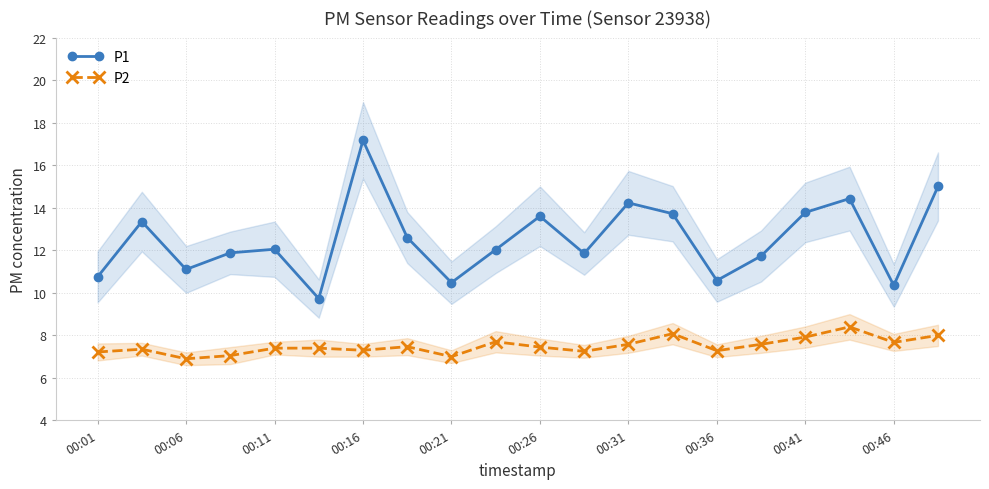

Reading left to right, extract all data points from this chart.

P1: 10.8	13.3	11.1	11.9	12.1	9.7	17.2	12.6	10.5	12.0	13.6	11.8	14.2	13.7	10.6	11.7	13.8	14.4	10.3	15.0
P2: 7.2	7.3	6.9	7.0	7.4	7.4	7.3	7.5	7.0	7.7	7.5	7.2	7.6	8.1	7.3	7.6	7.9	8.4	7.7	8.0